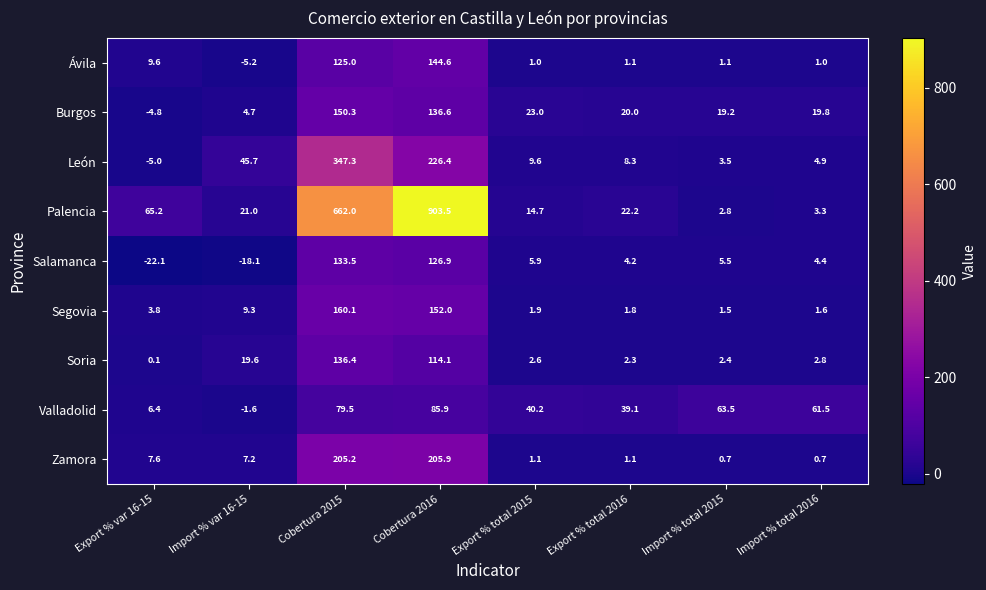

The Burgos series shows 19.2 at Import % total 2015. True or false?

True